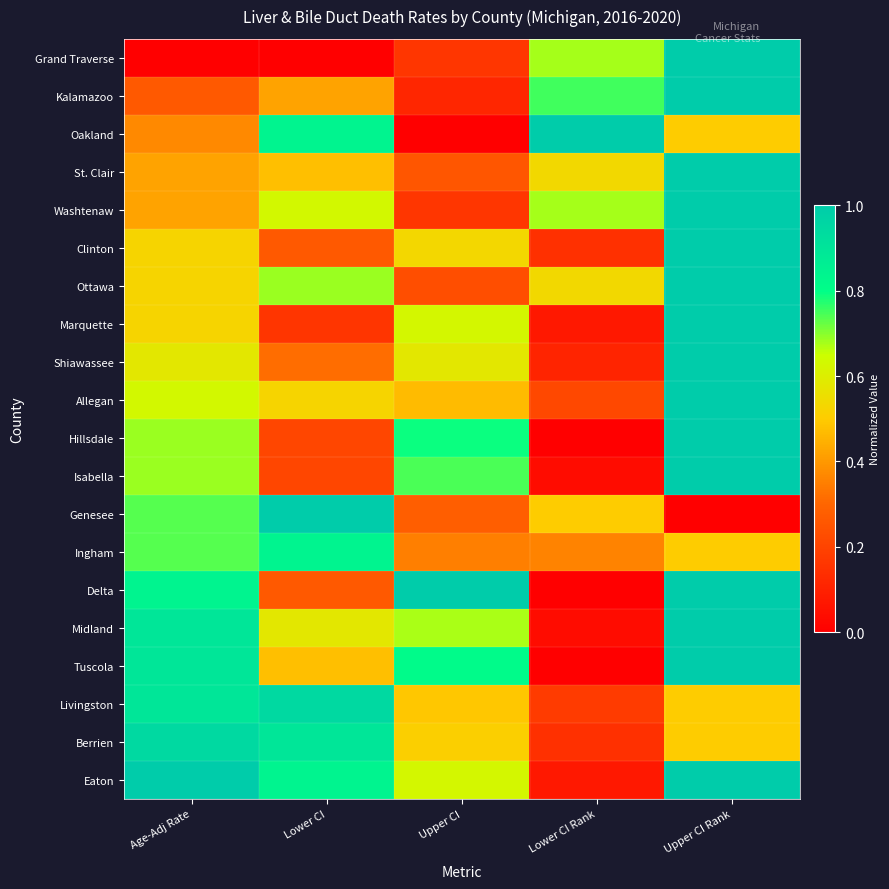

Count the number of data series in this chart.

20